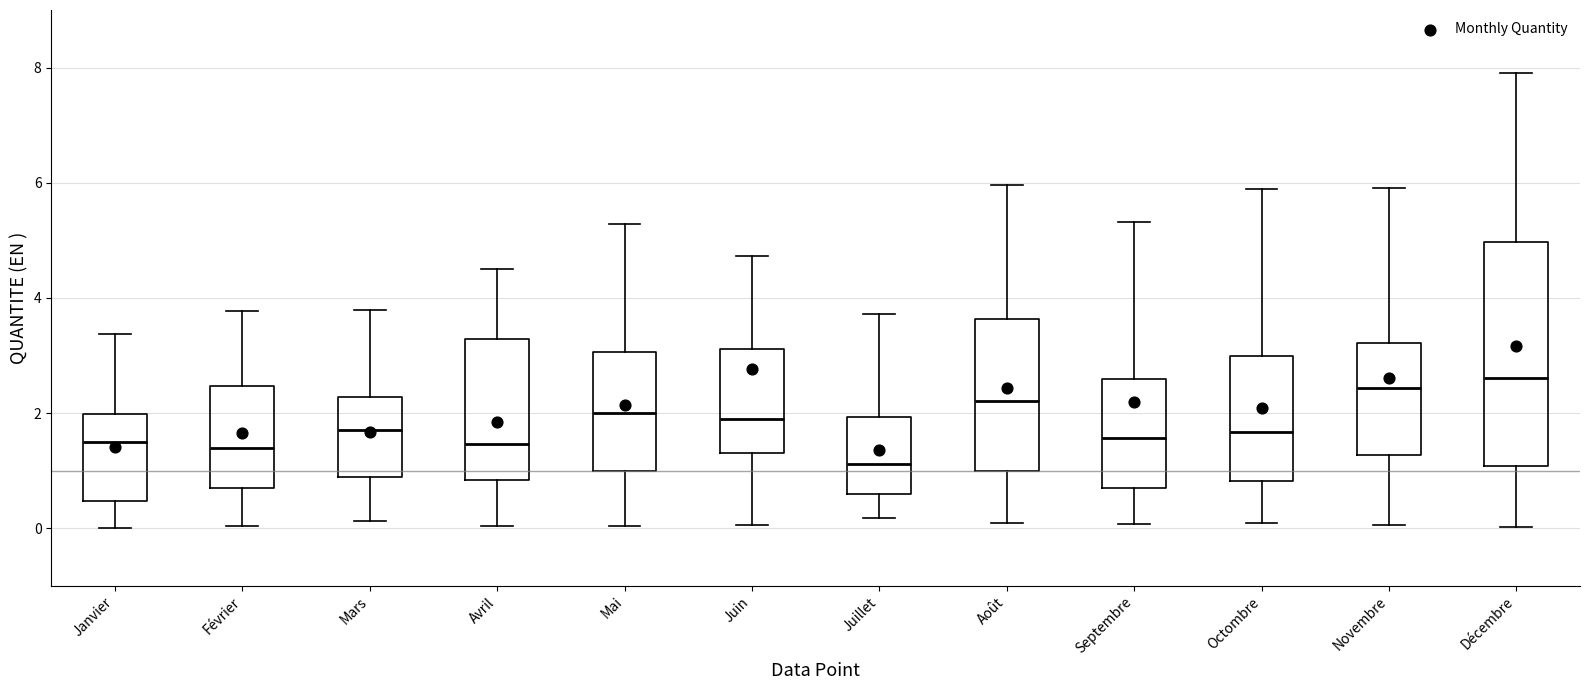

Where is the lower edge of the box for Décembre on the y-axis? The values are not printed on the chart, so give them approximately, as read against the axis.

1.0